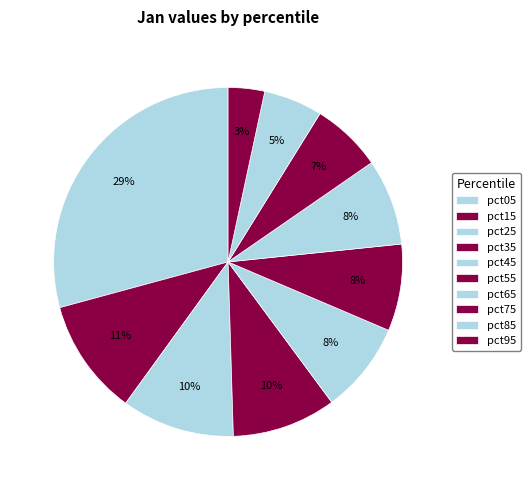

To the nearest percent, what is the average slice percentage?

10%